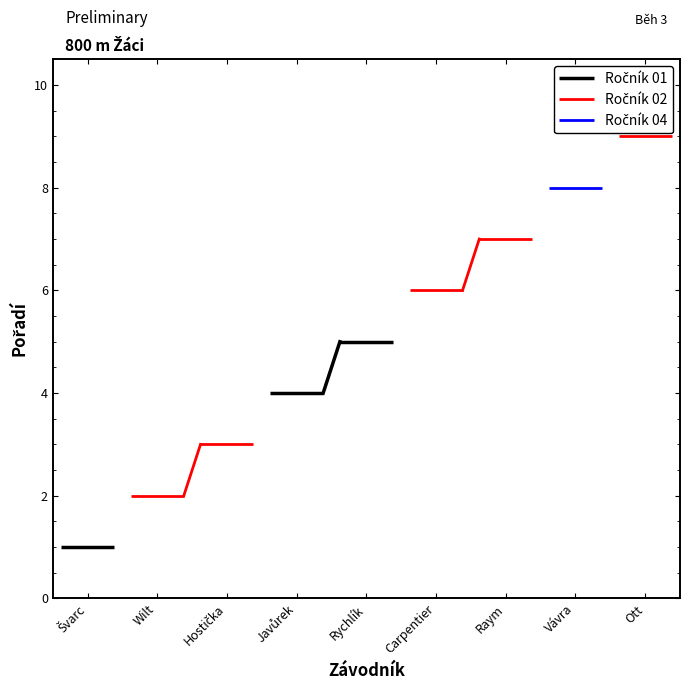

The Ročník 04 series shows 11 at Wilt. True or false?

False